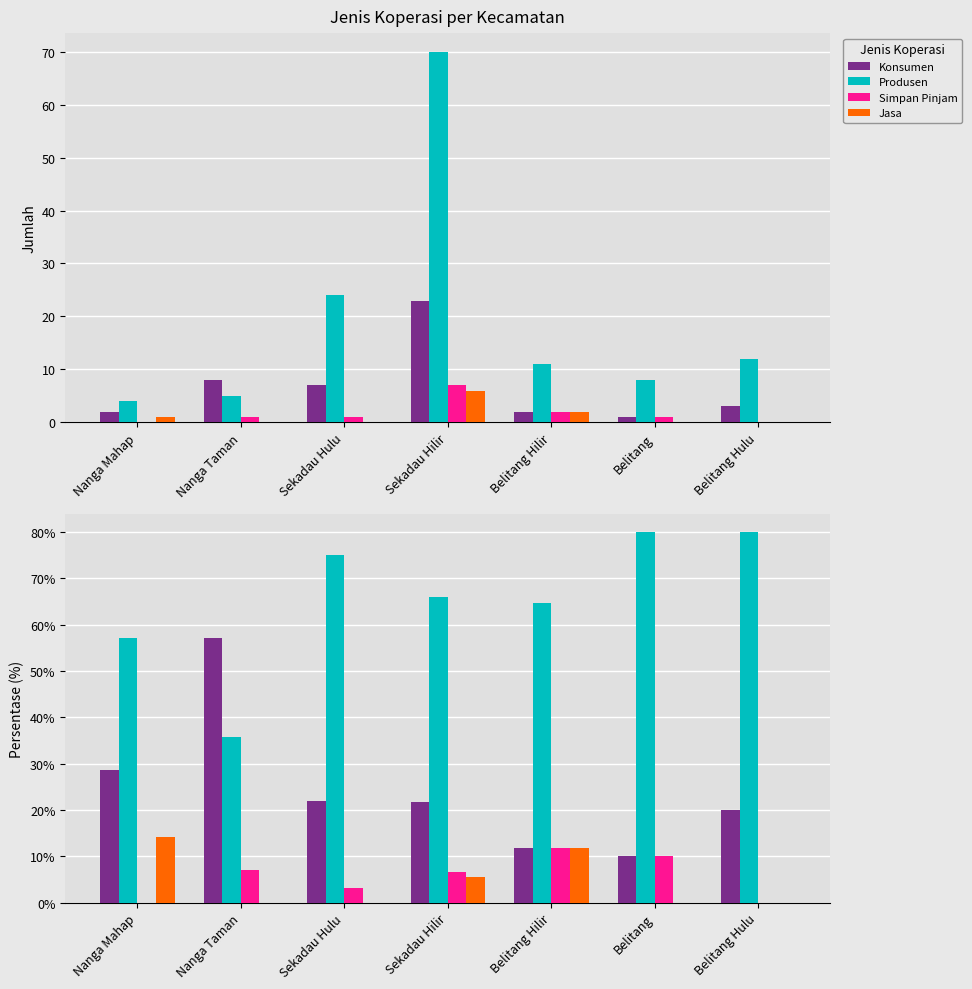

Which has a higher value, Belitang Hulu or Sekadau Hilir?

Sekadau Hilir